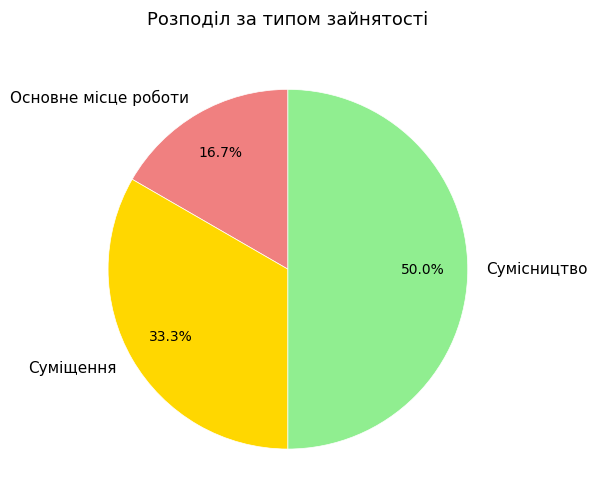

To the nearest percent, what is the difference between the Сумісництво and Суміщення slice percentages?

17%